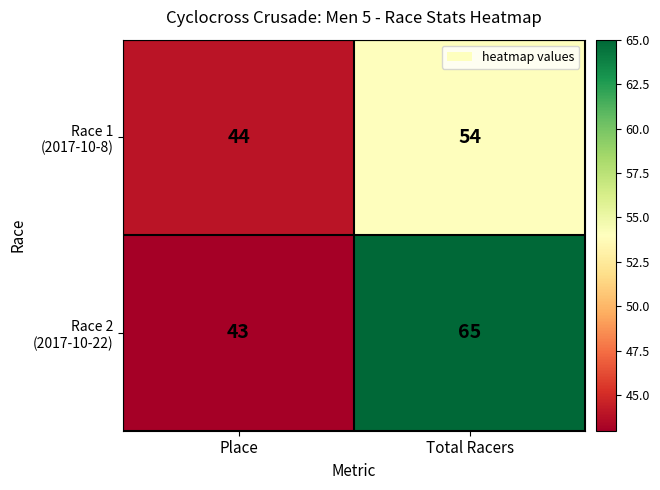

Which category has the highest value across all series?

Total Racers